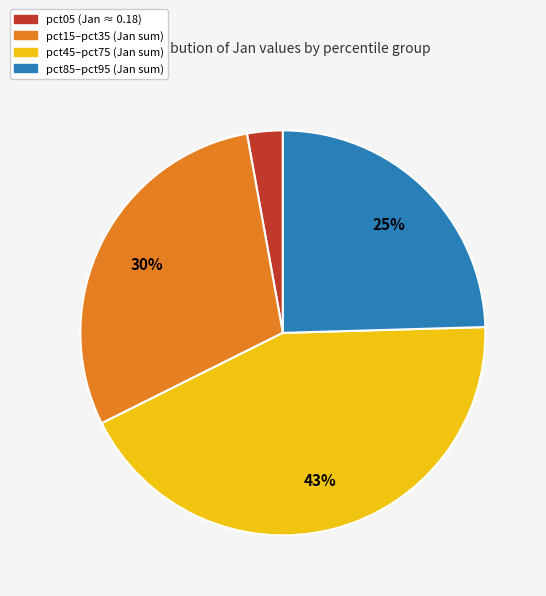

Is there a majority slice in this chart?

No